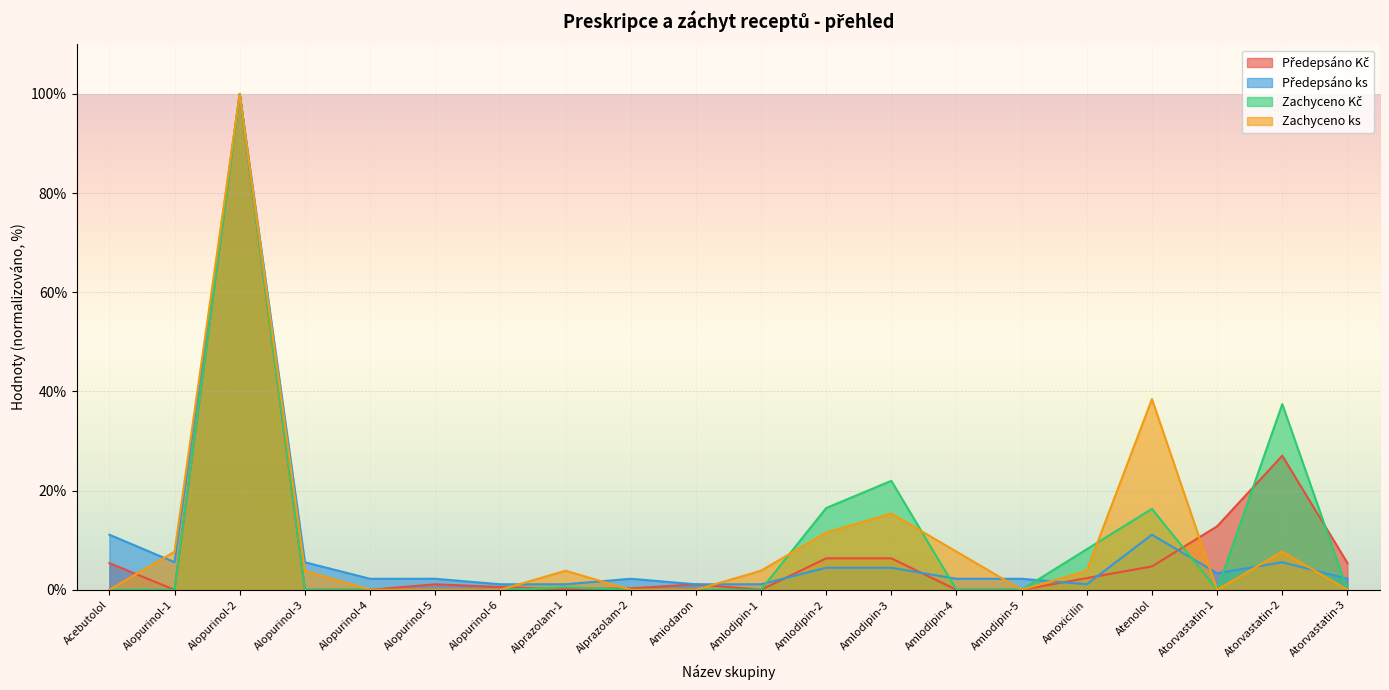

What is the total value across all series at Amlodipin-4?

9.9